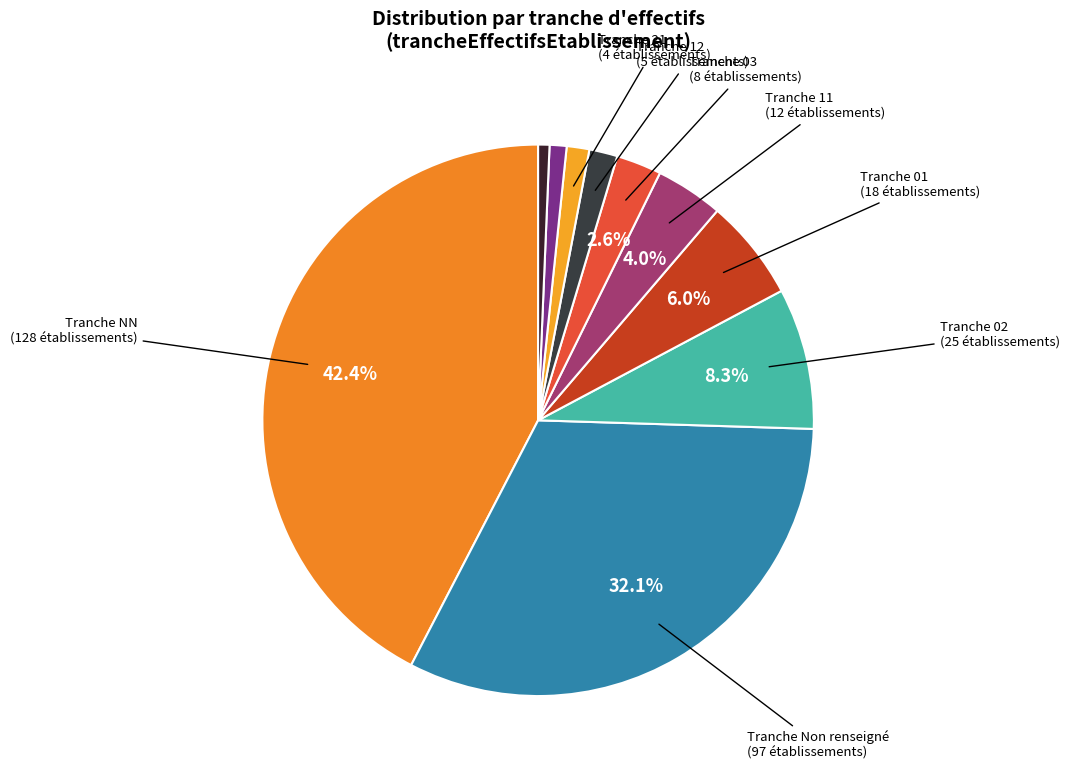

What is the smallest slice in the pie chart?

22